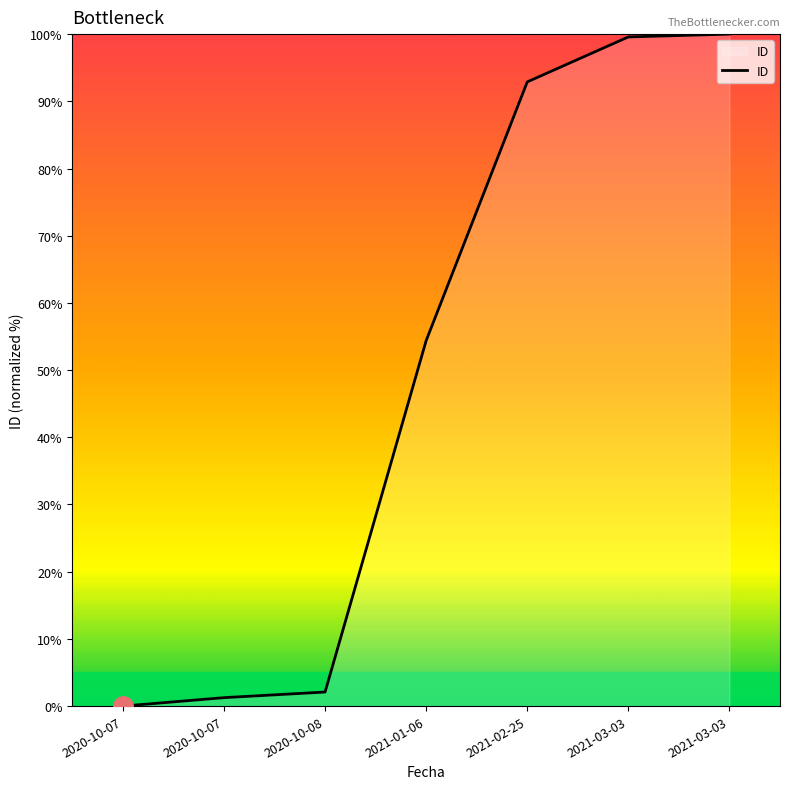

Is it true that the value at 2021-01-06 is 54.4?

True